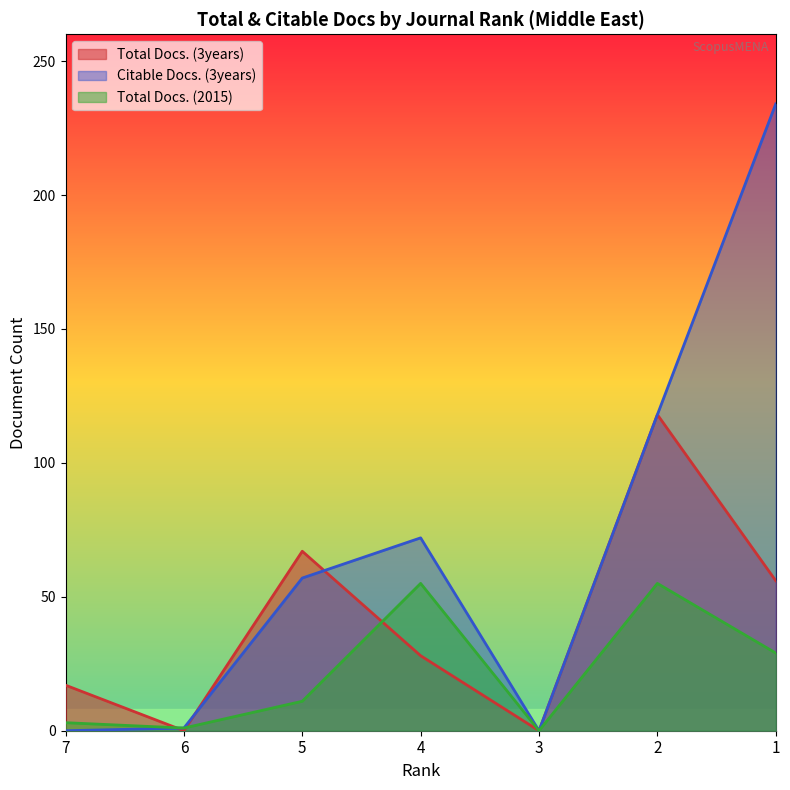

At which category is the sum across all series the highest?

1